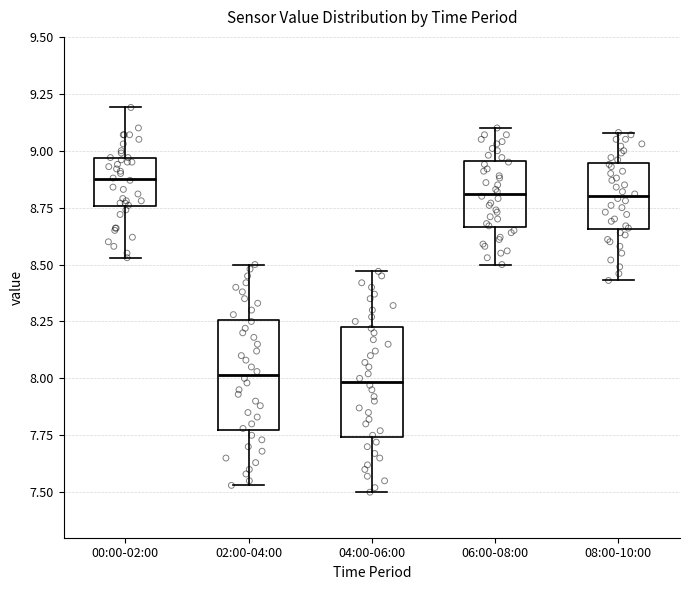

Where does the lower whisker of the box for 02:00-04:00 end on the y-axis? The values are not printed on the chart, so give them approximately, as read against the axis.

7.55